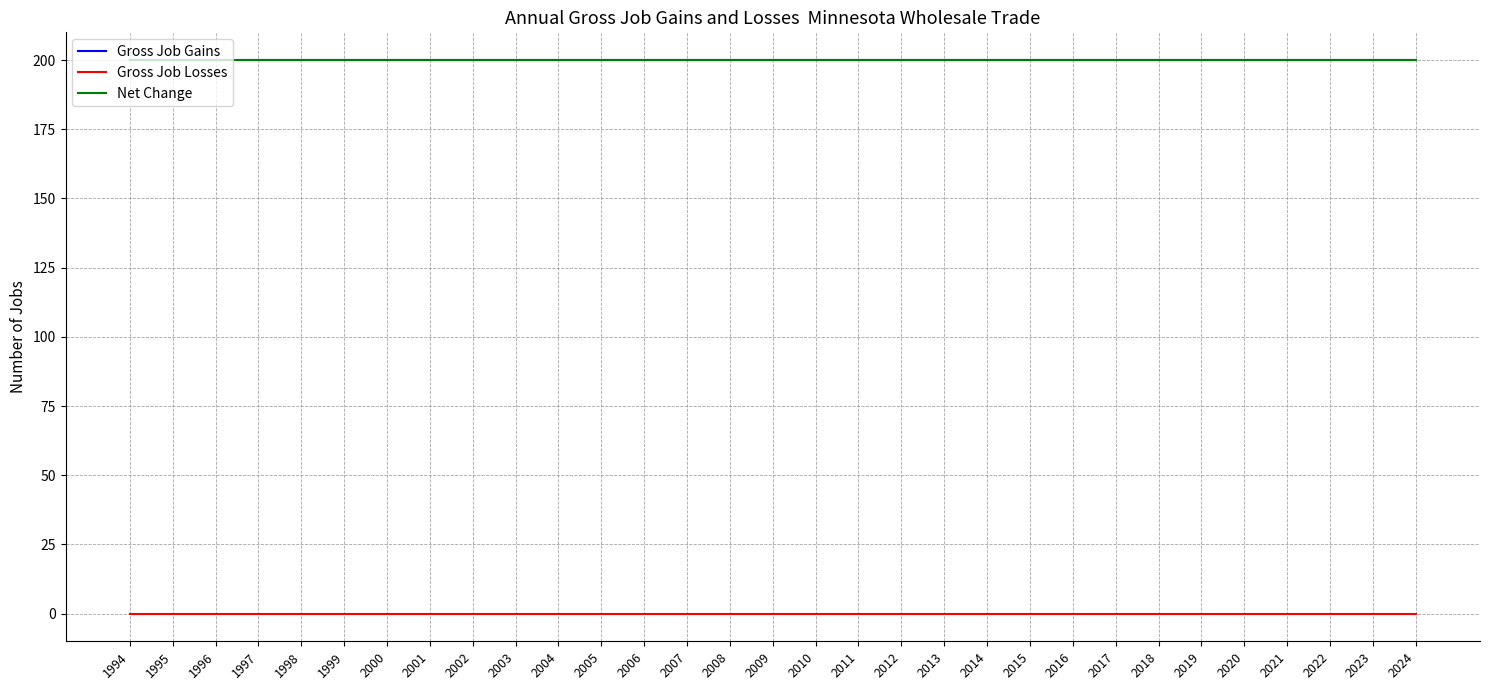

Does the chart have visible grid lines?

Yes